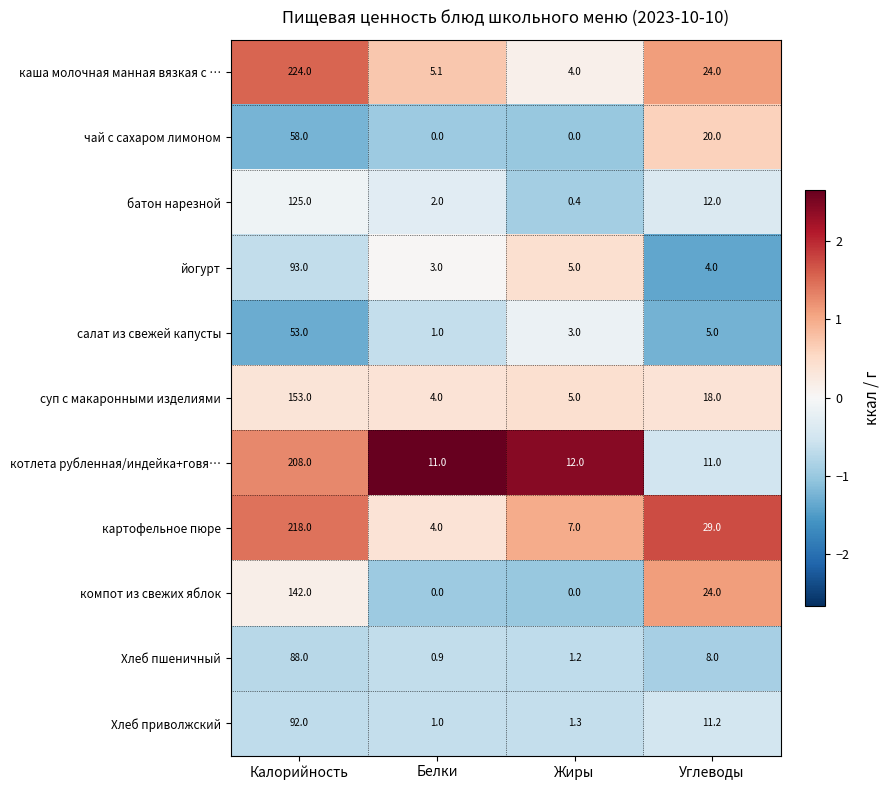

At which category is the sum across all series the highest?

Калорийность